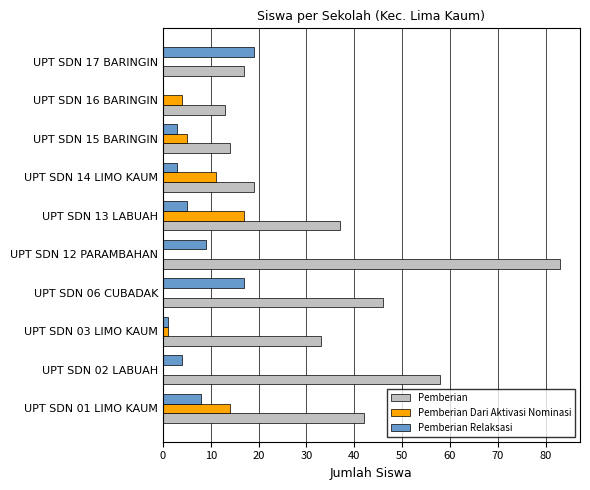

Which series changed the most between UPT SDN 16 BARINGIN and UPT SDN 17 BARINGIN?

Pemberian Relaksasi